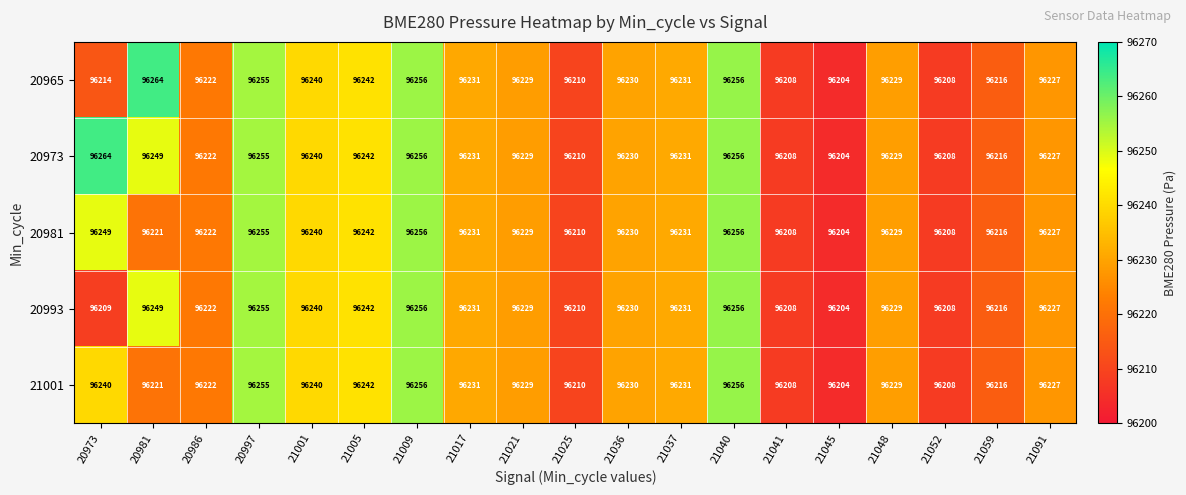

At 20973, list the series in order from largest to smallest.

20973, 20981, 21001, 20965, 20993